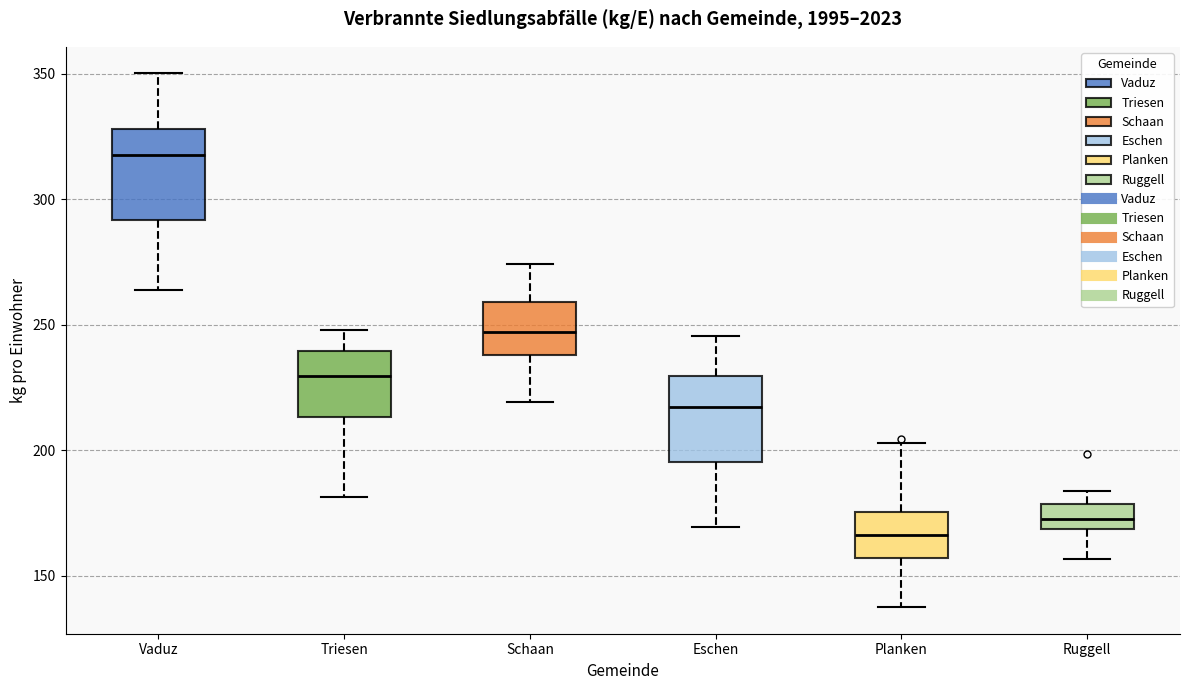

Reading left to right, read every box against the y-axis: the position of its median line, the range the box covers, and the ends of its whiskers. The values are not printed on the chart, so give them approximately, as read against the axis.

Vaduz: median 320, box 290 to 330, whiskers 265 to 350
Triesen: median 230, box 215 to 240, whiskers 180 to 250
Schaan: median 245, box 240 to 260, whiskers 220 to 275
Eschen: median 215, box 195 to 230, whiskers 170 to 245
Planken: median 165, box 155 to 175, whiskers 135 to 205
Ruggell: median 175, box 170 to 180, whiskers 155 to 185